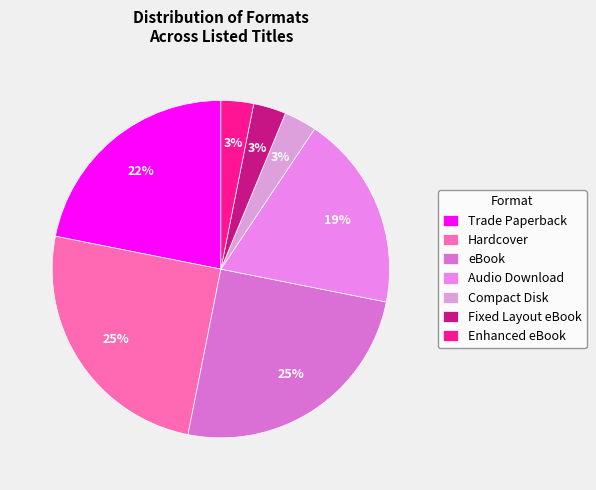

To the nearest percent, what is the difference between the largest and smallest slice percentages?

22%